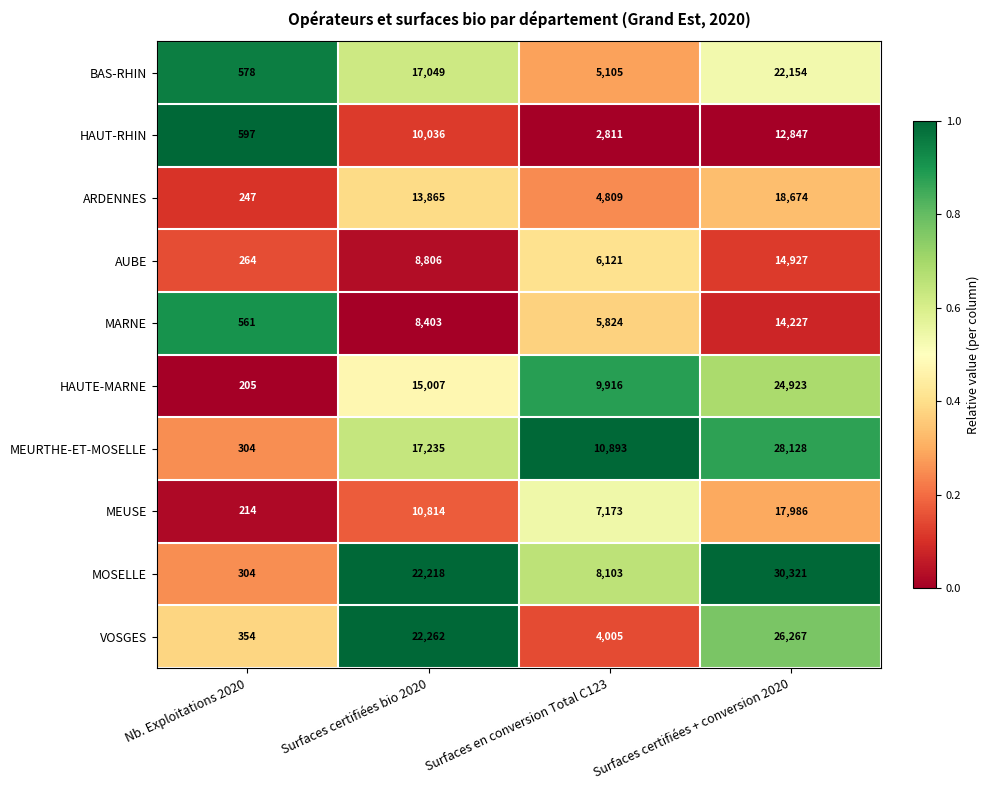

Rank the series at Surfaces certifiées + conversion 2020 from lowest to highest value.

HAUT-RHIN, MARNE, AUBE, MEUSE, ARDENNES, BAS-RHIN, HAUTE-MARNE, VOSGES, MEURTHE-ET-MOSELLE, MOSELLE